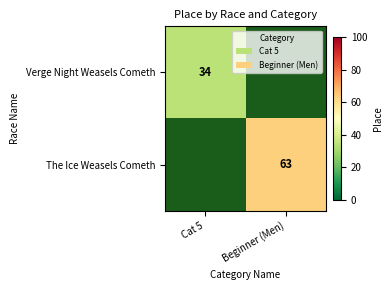

Is it true that The Ice Weasels Cometh equals 63 at Beginner (Men)?

True